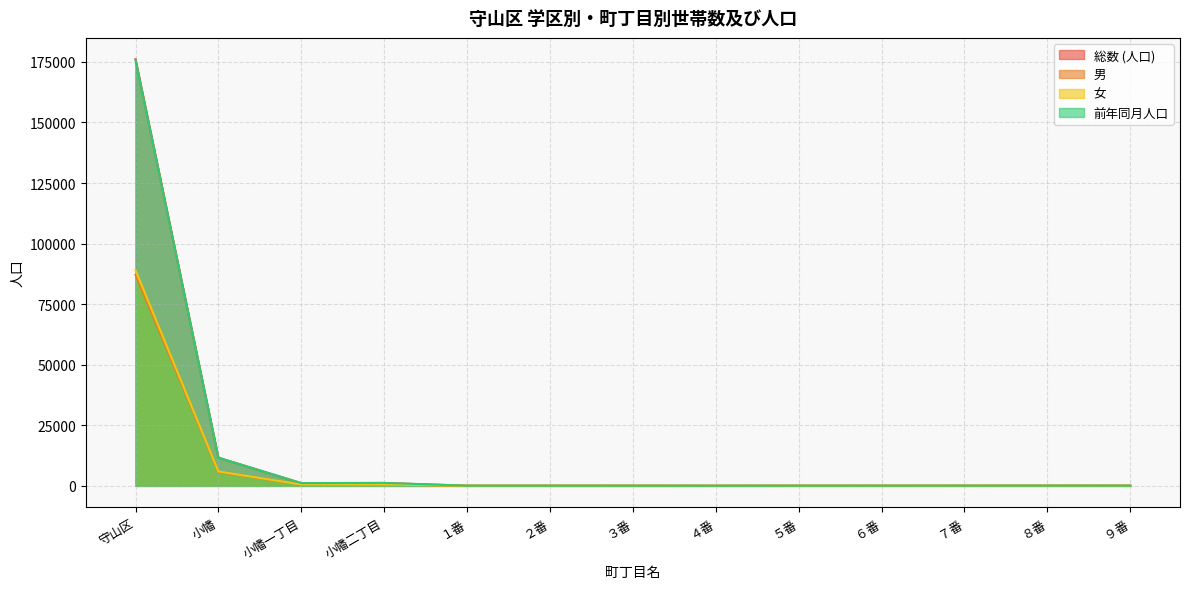

Which has a higher value, ２番 or 守山区?

守山区